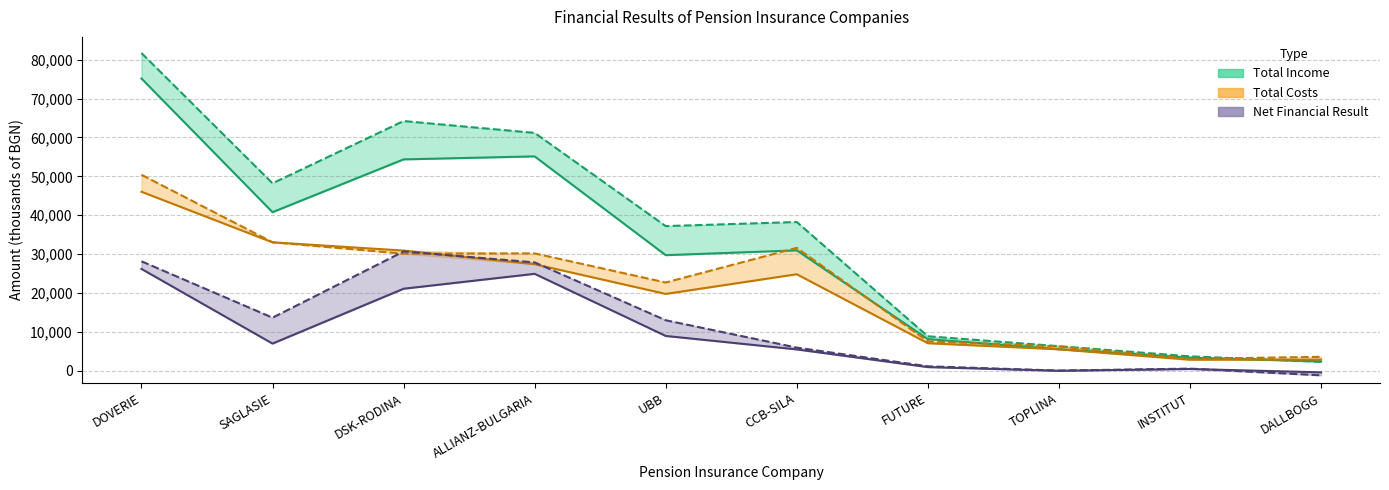

What is the sum of all Net Financial Result 2023 values?

94766